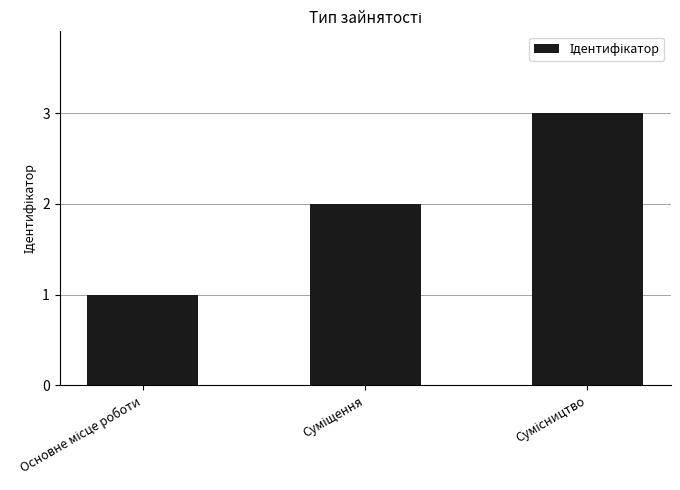

How many bars are there in total?

3